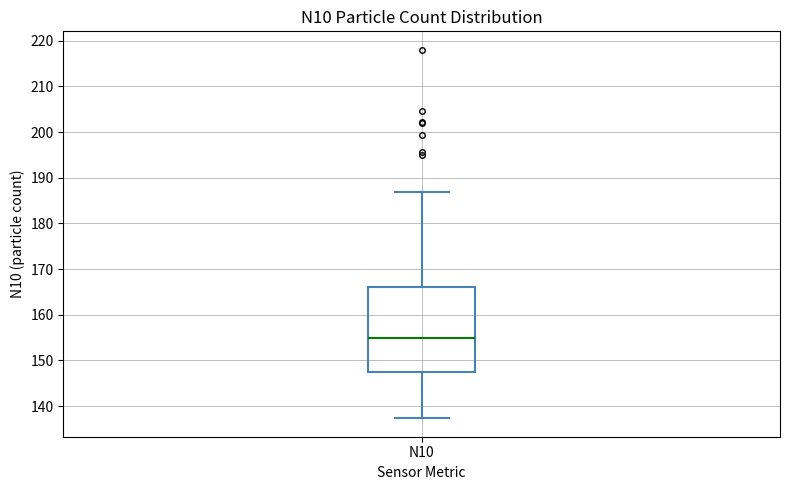

Read this box plot against the y-axis: the position of the median line, the range covered by the box, and the ends of both whiskers. The values are not printed on the chart, so give them approximately, as read against the axis.

median 155, box 147 to 166, whiskers 137 to 187